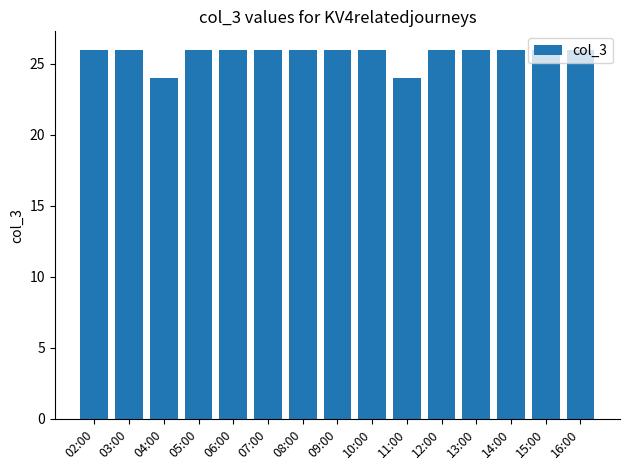

The value at 15:00 is 26. True or false?

True